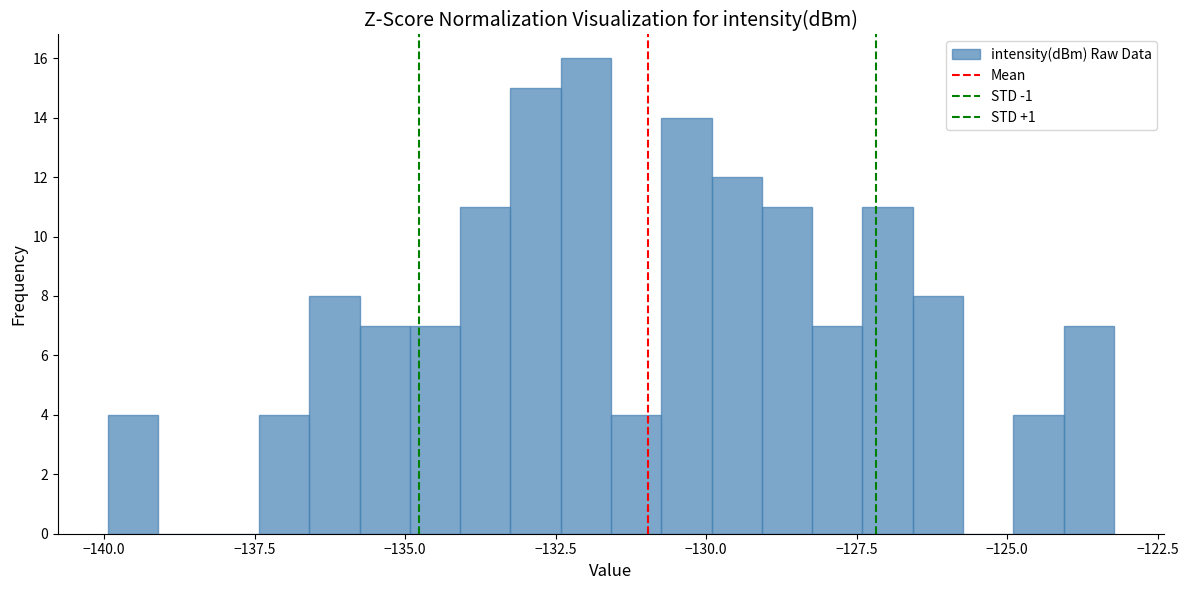

Around what value on the x-axis is the tallest bar? Give the approximate position of its centre, as read against the axis.

-132.0